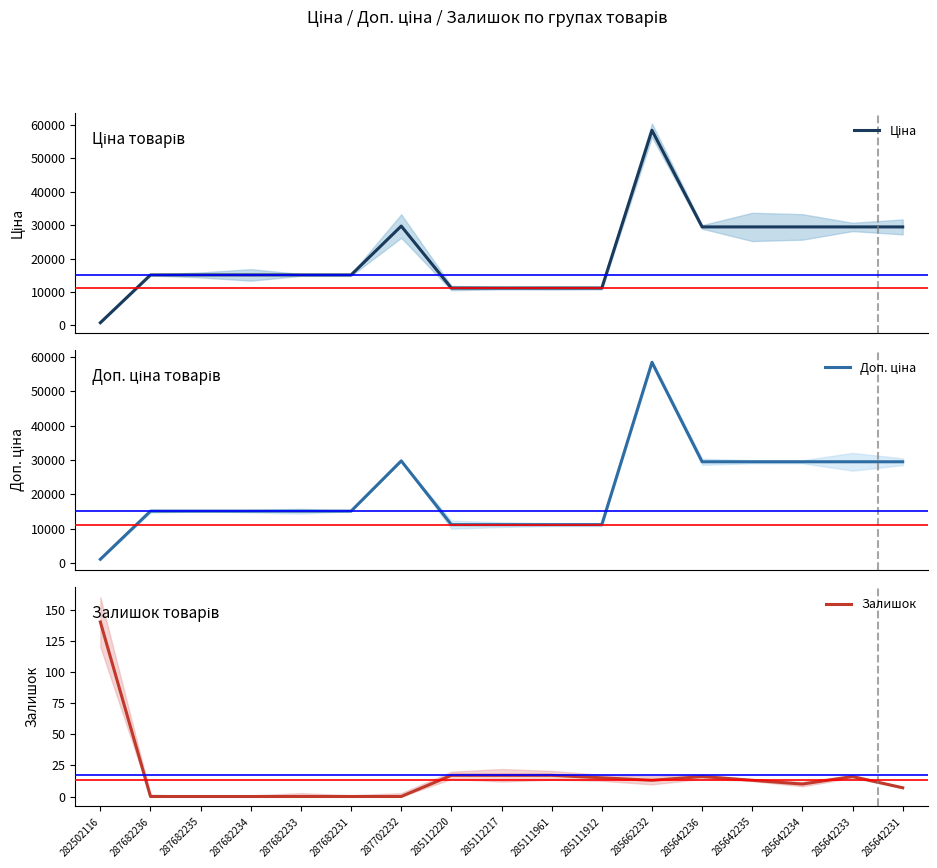

What are all the series names shown in the legend?

Ціна, Доп. ціна, Залишок